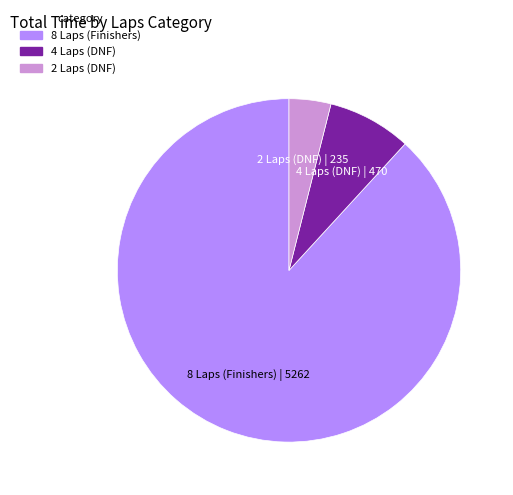

Is there a majority slice in this chart?

Yes